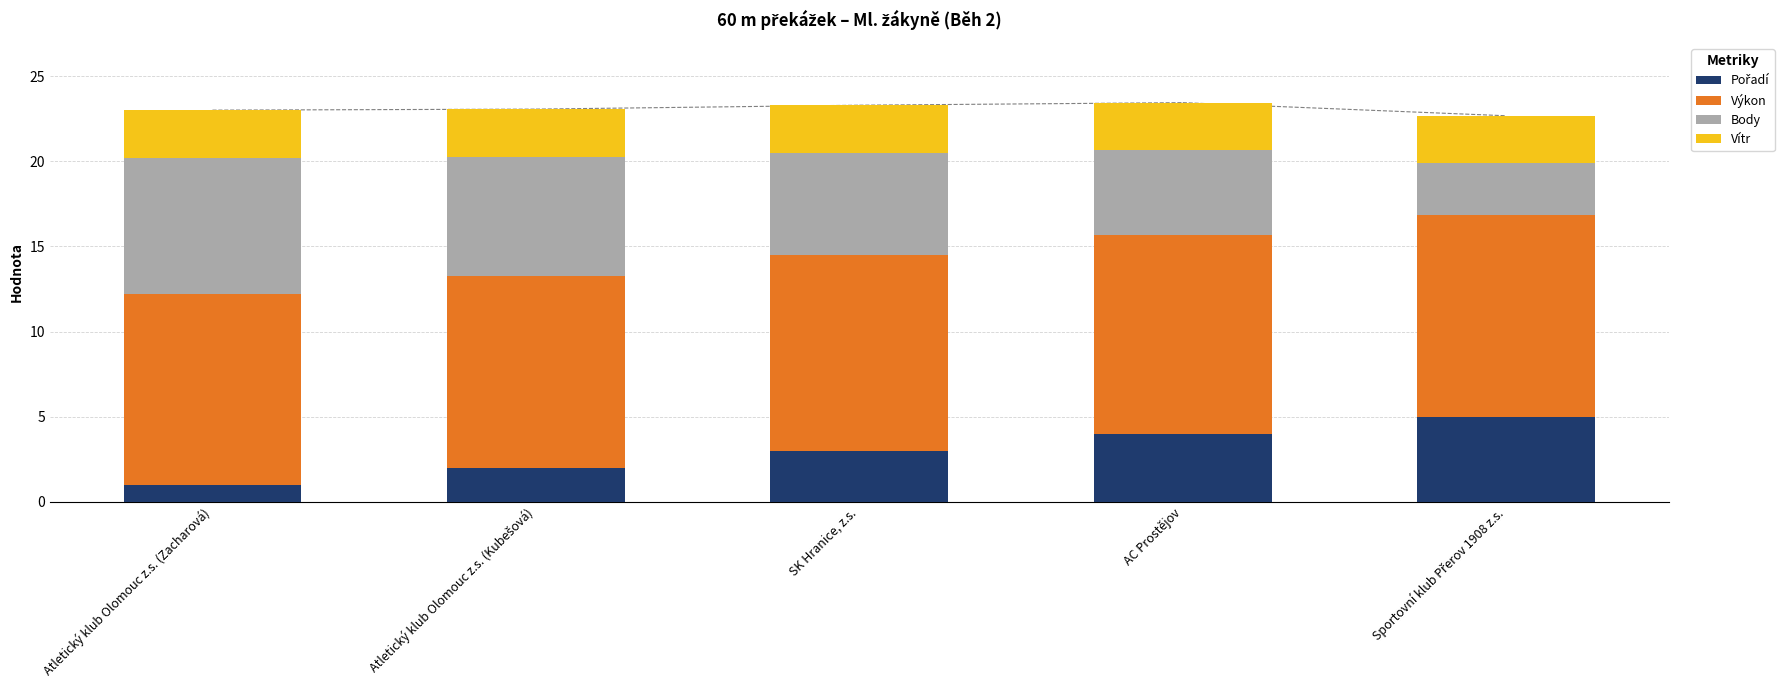

What is the total value across all series at Atletický klub Olomouc z.s. (Zacharová)?

23.0